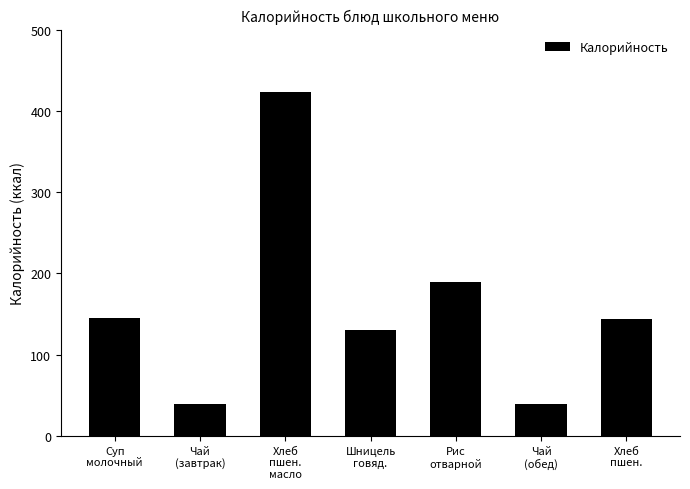

Is it true that the value at Хлеб
пшен.
масло is 423.4?

True